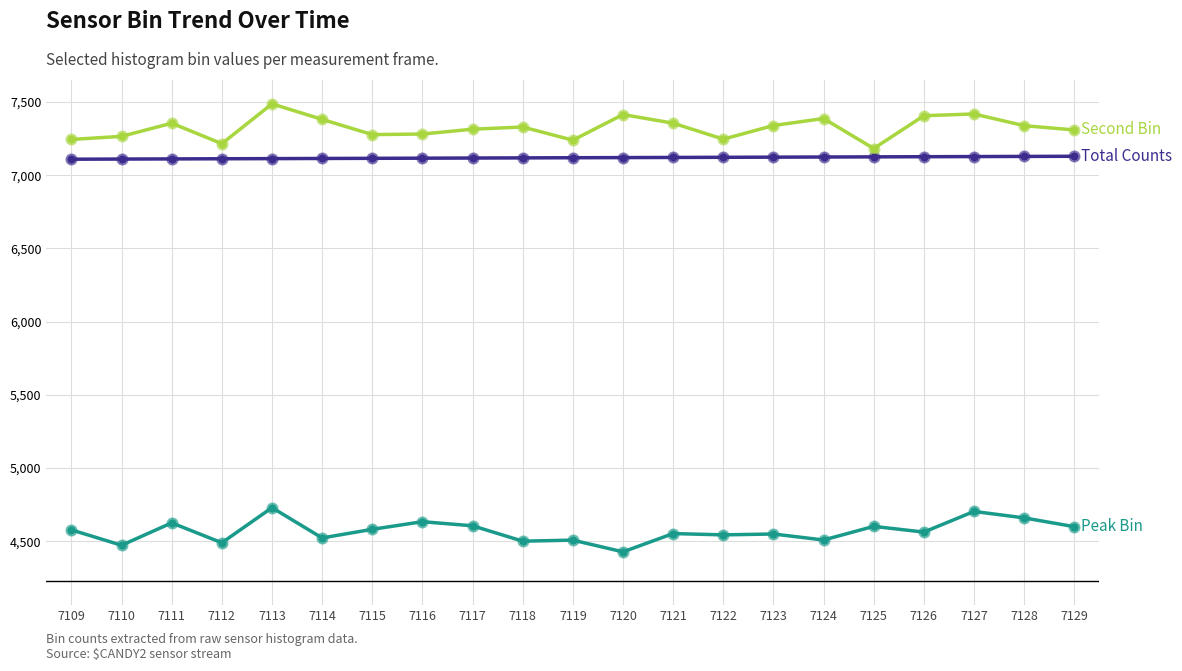

What is the greatest value displayed?

7487